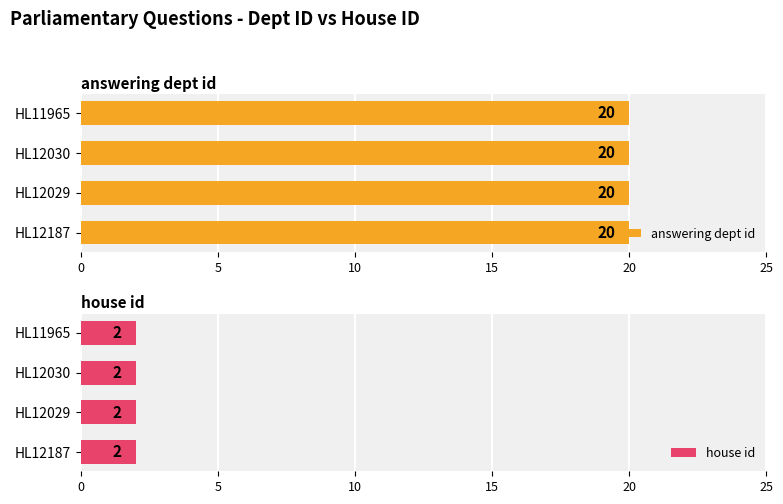

What is the maximum value shown in the chart?

20